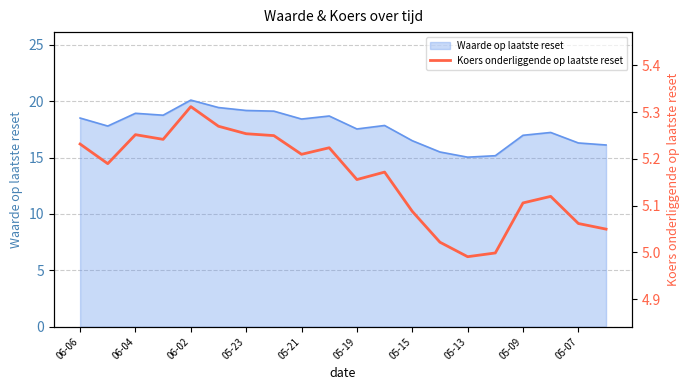

At which label does Waarde op laatste reset reach its peak?

06-02